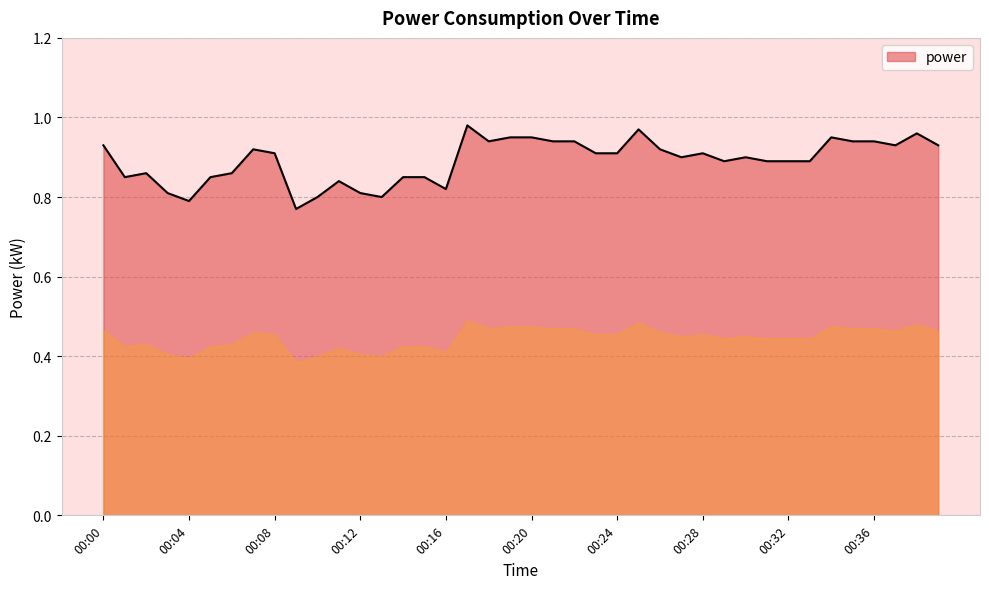

How many lines are shown in the chart?

1